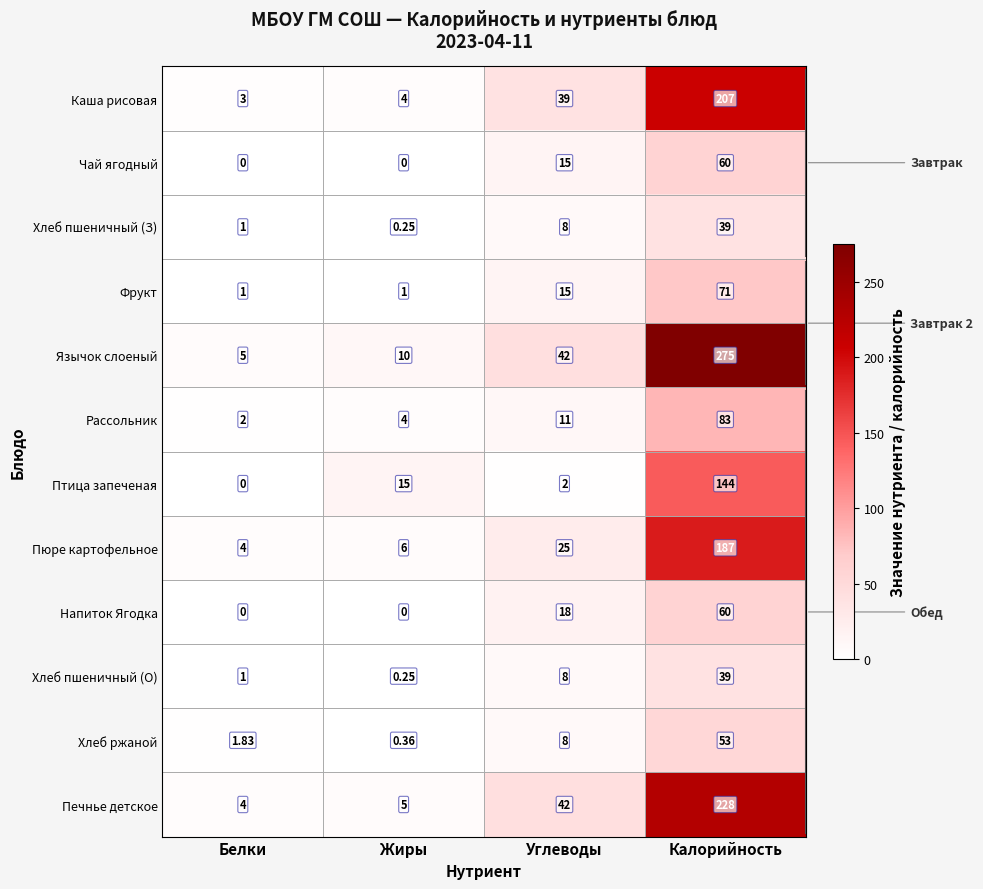

How many series are shown in this chart?

12